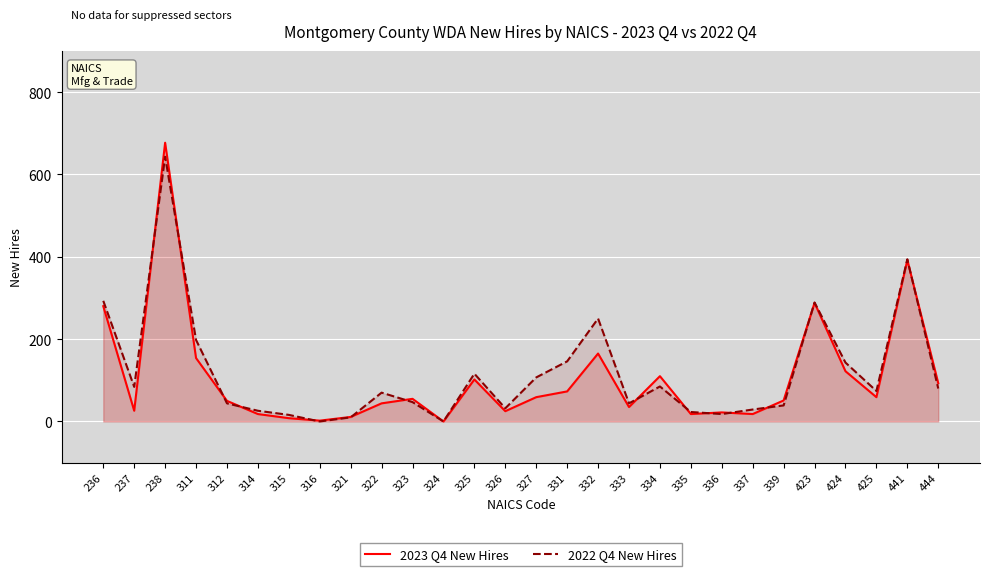

Which has a higher value, 423 or 316?

423